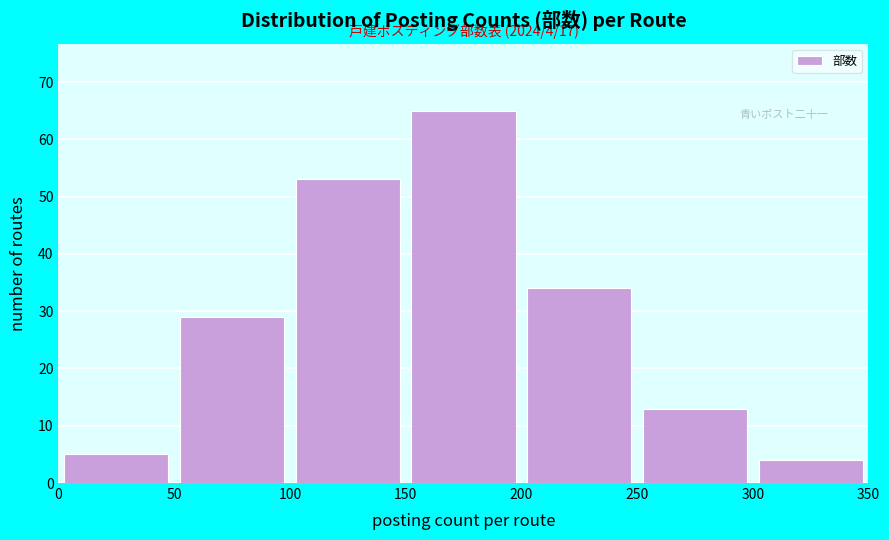

Over which range of the x-axis is the bar tallest?

150 to 200